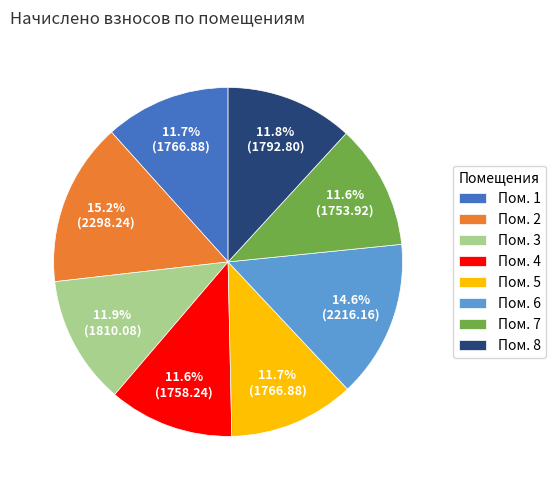

Between Пом. 2 and Пом. 8, which is larger?

Пом. 2